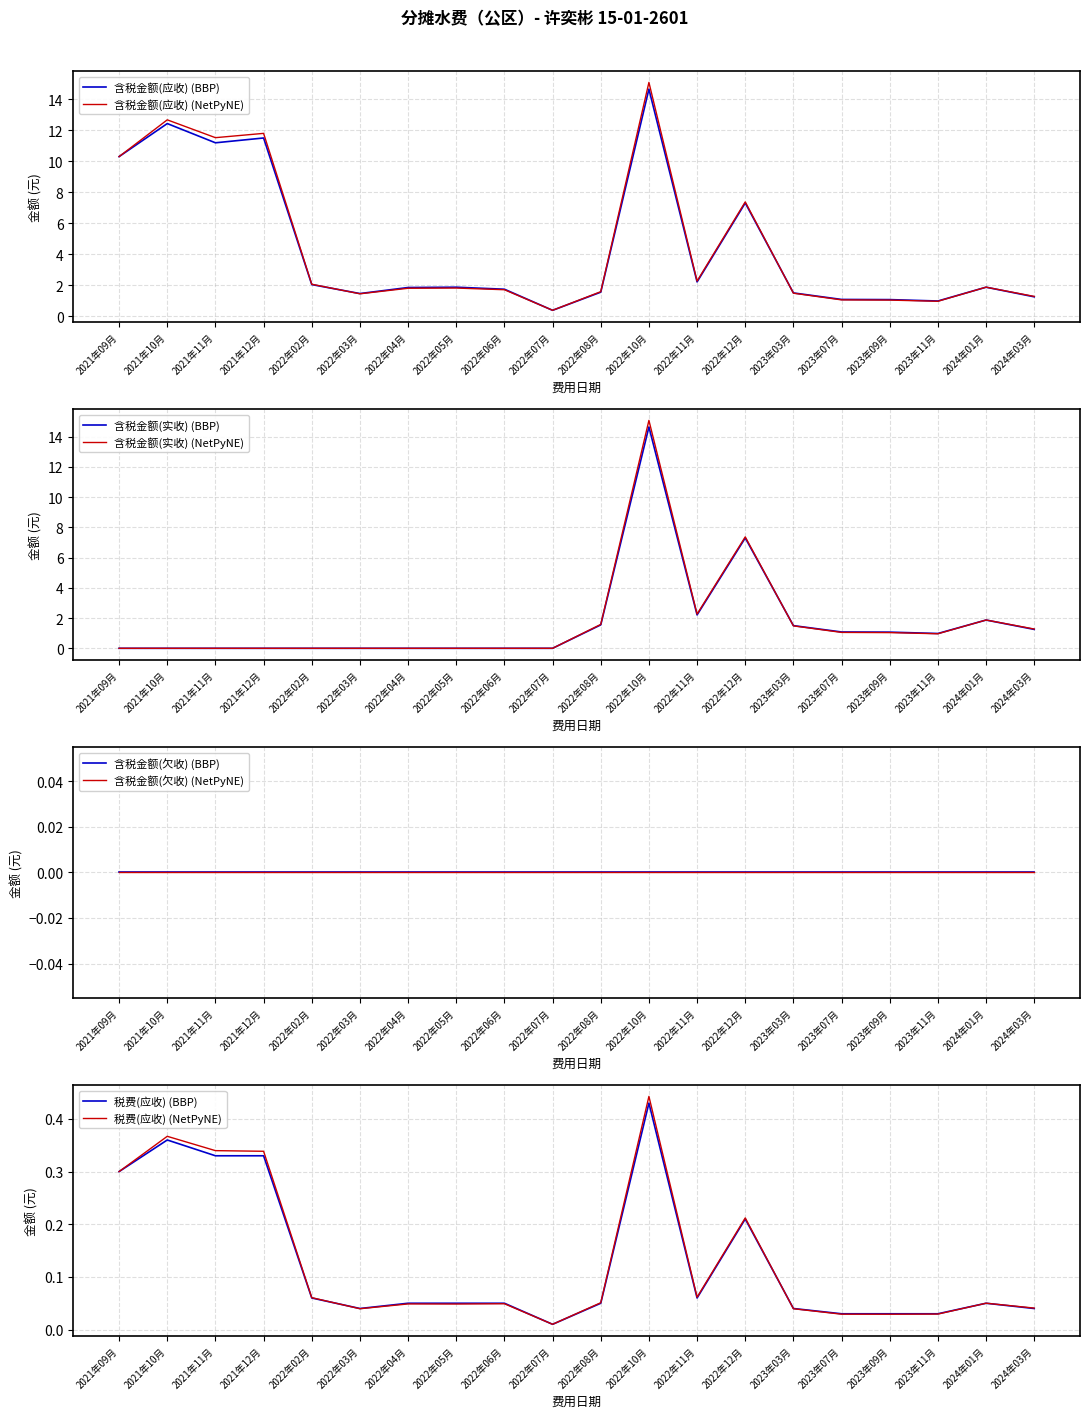

Which category has the lowest value in the 含税金额(应收) series?

2022年07月